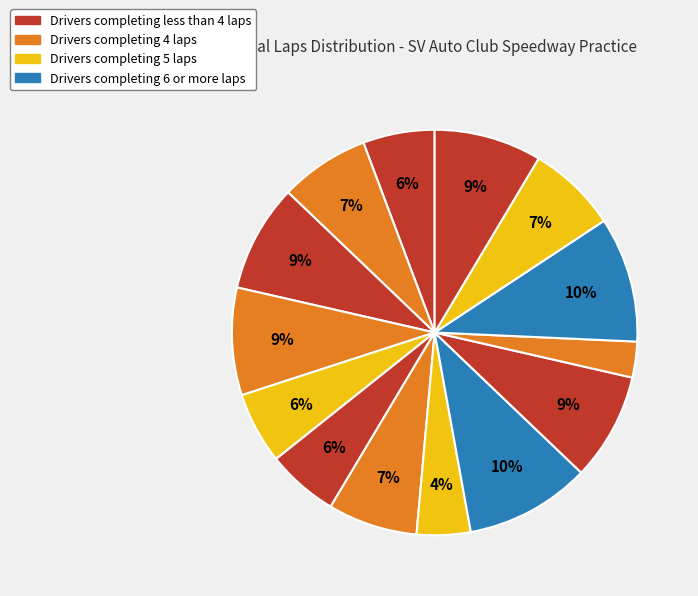

To the nearest percent, what is the average slice percentage?

7%